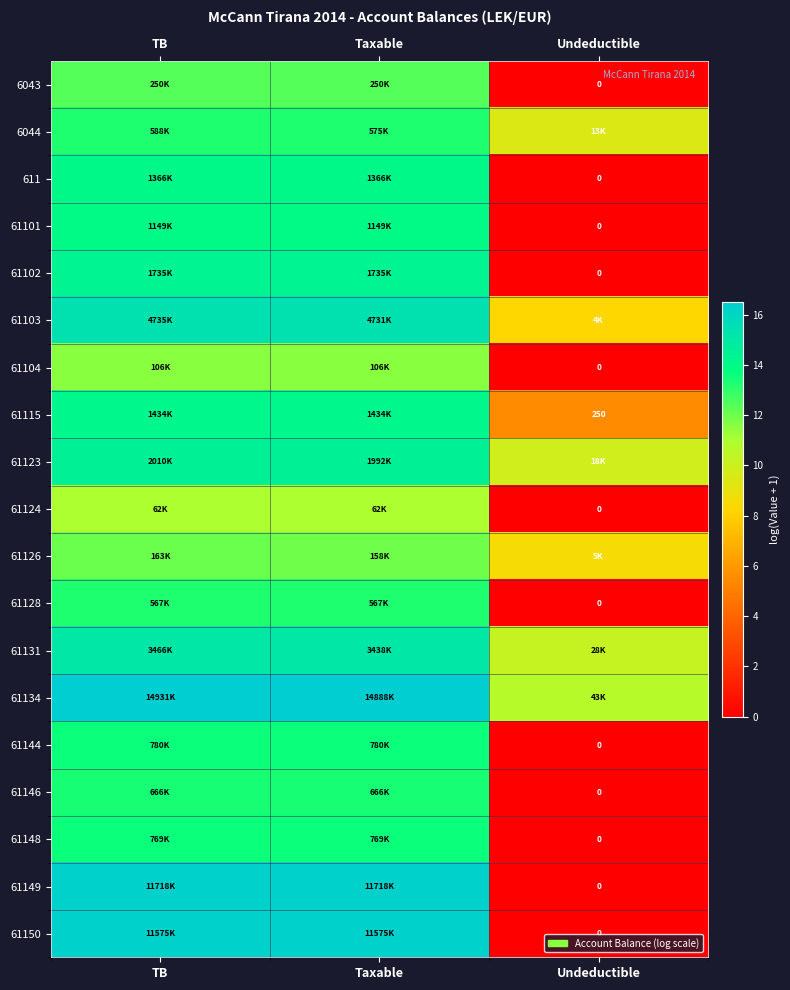

What is the maximum value shown in the chart?

16.5